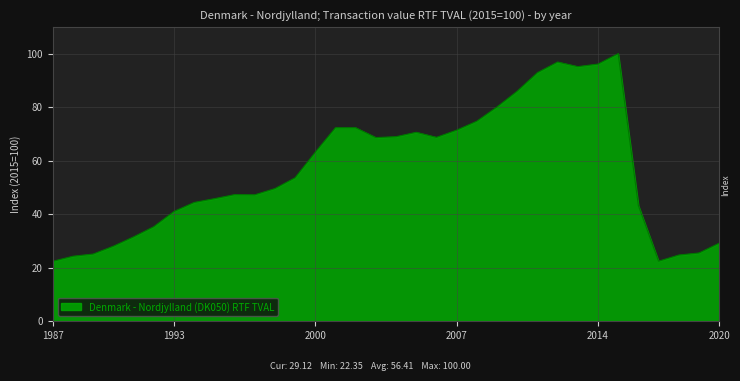

What is the smallest value displayed?

22.4